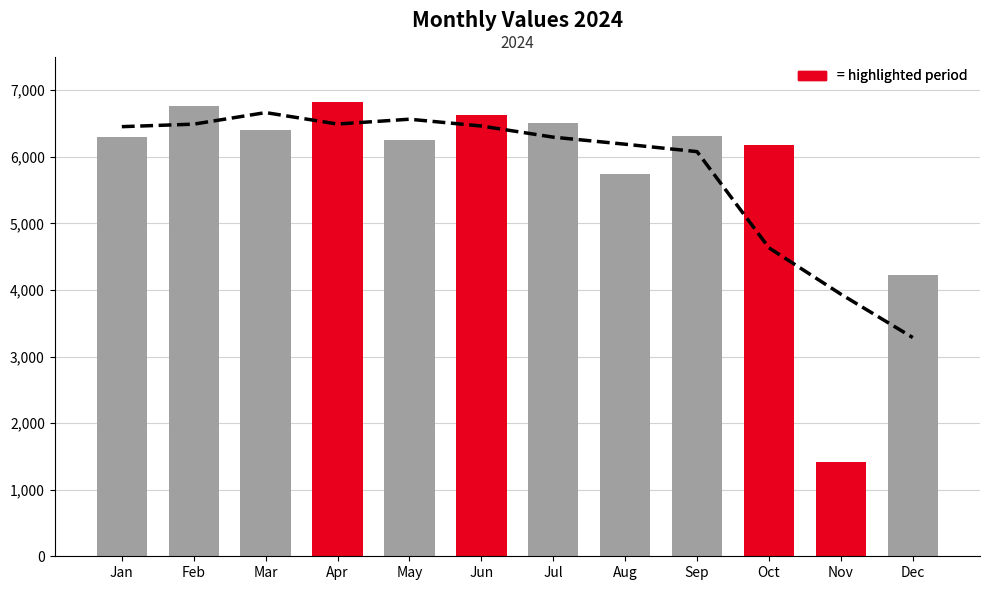

What is the approximate value at Apr, to the nearest 100?

6800